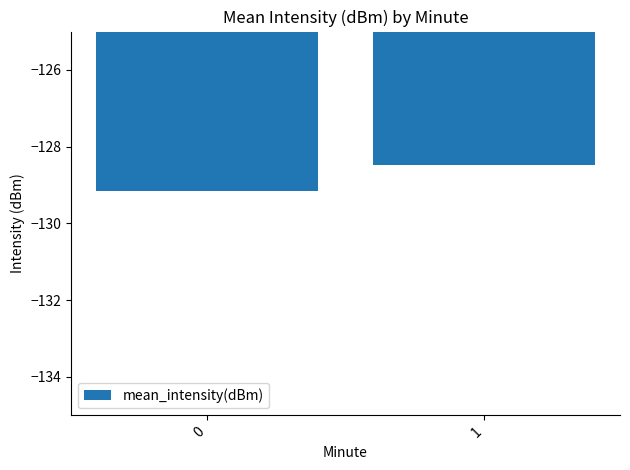

Rank the categories by value from highest to lowest.

1, 0